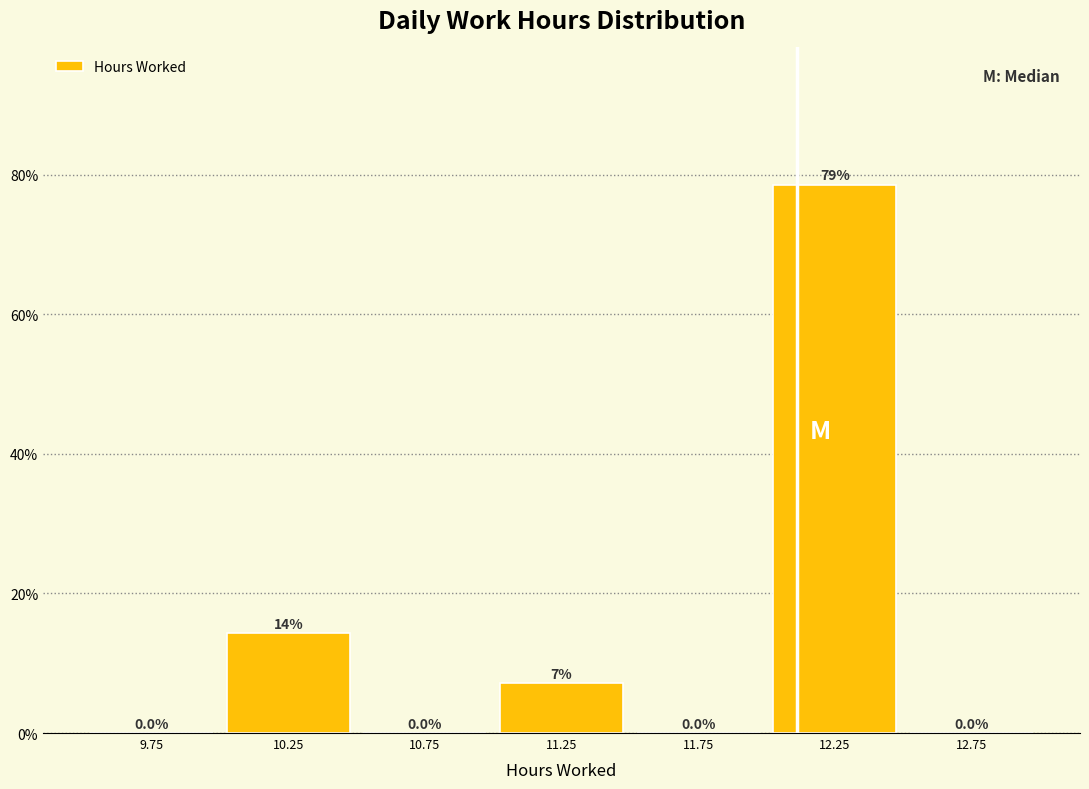

Which range on the x-axis has the tallest bar?

12.0 to 12.5